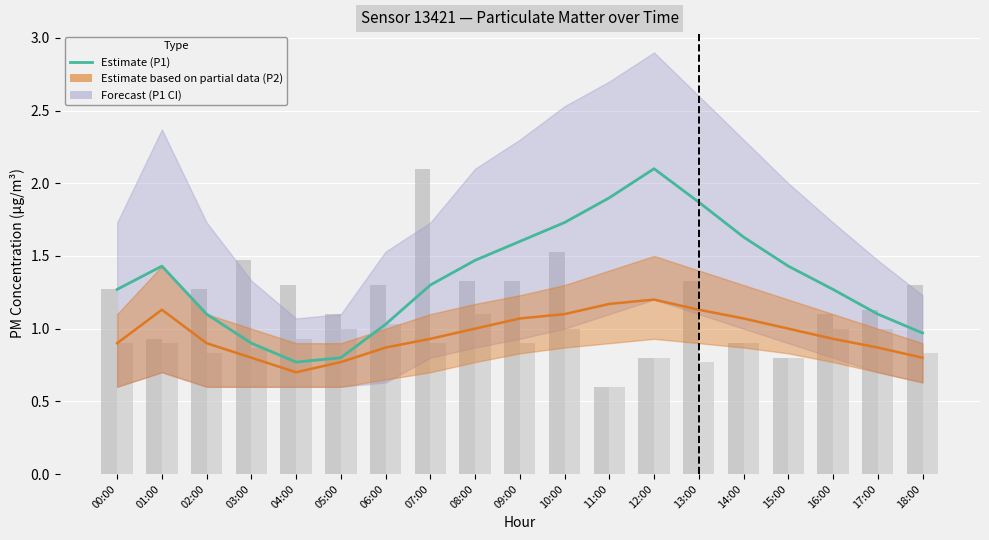

Is it true that Estimate (P1) equals 2.1 at 12:00?

True